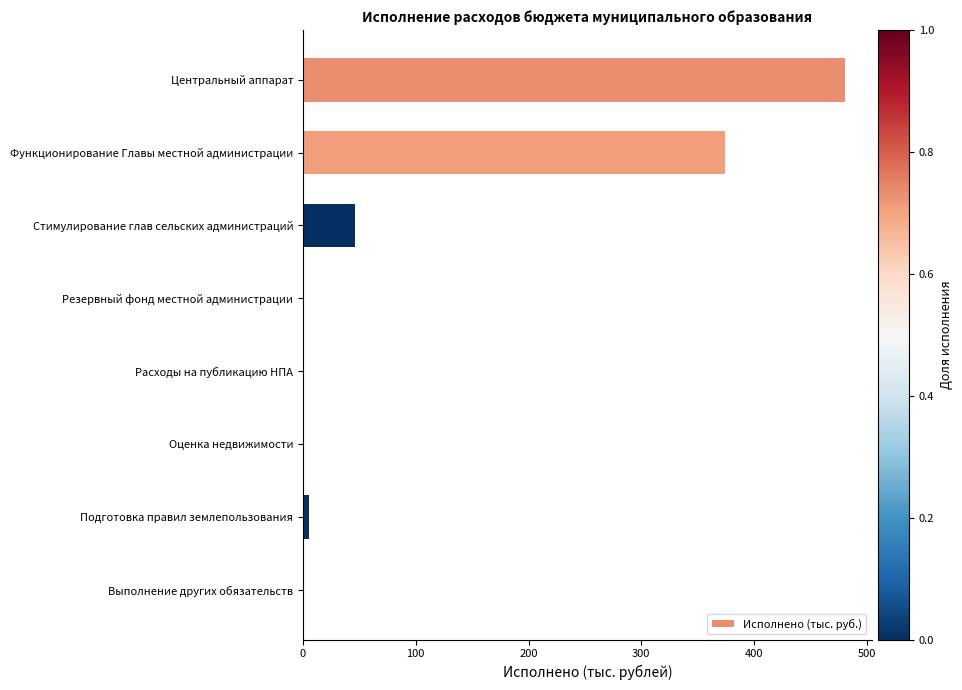

Reading top to bottom, transcribe all the data shown in this chart.

Центральный аппарат=480.2	Функционирование Главы местной администрации=374.3	Стимулирование глав сельских администраций=46.0	Резервный фонд местной администрации=0.0	Расходы на публикацию НПА=0.0	Оценка недвижимости=0.0	Подготовка правил землепользования=5.0	Выполнение других обязательств=0.0